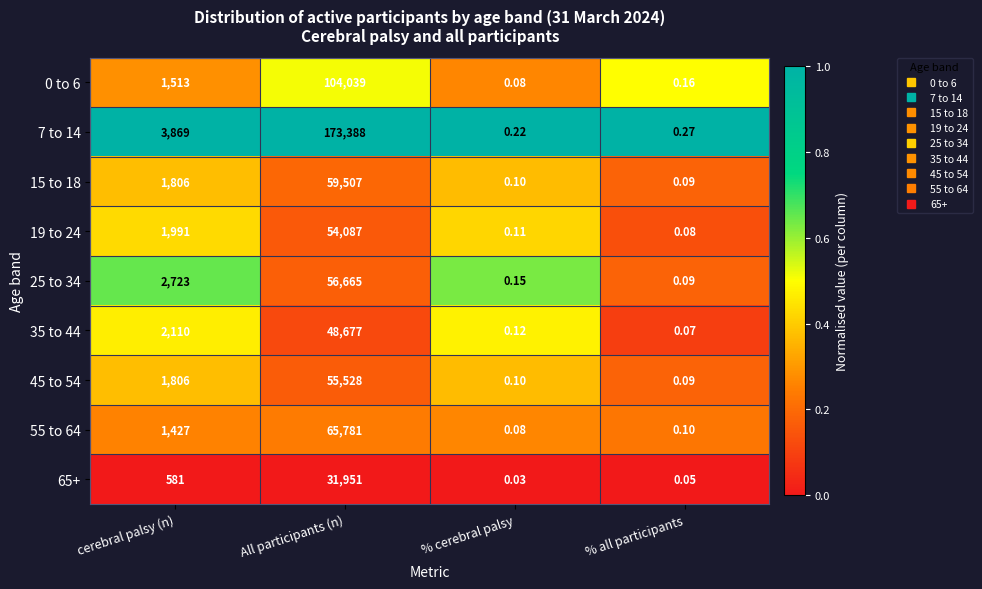

How many categories are shown in the chart?

4